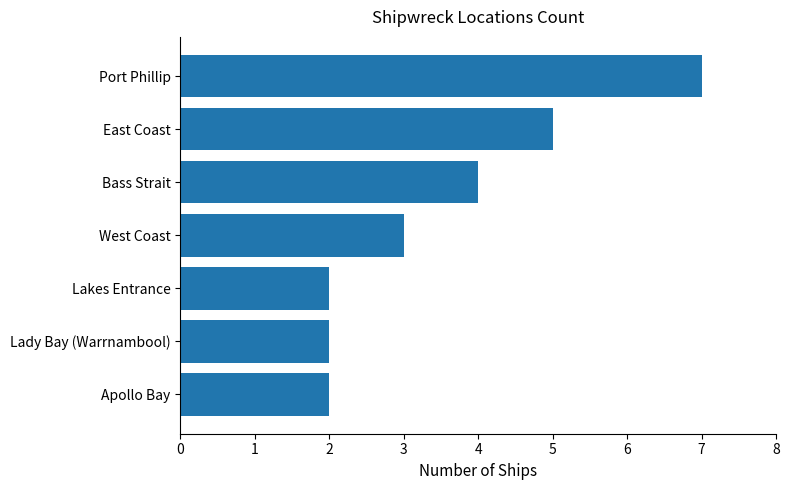

Between Lakes Entrance and Port Phillip, which is larger?

Port Phillip